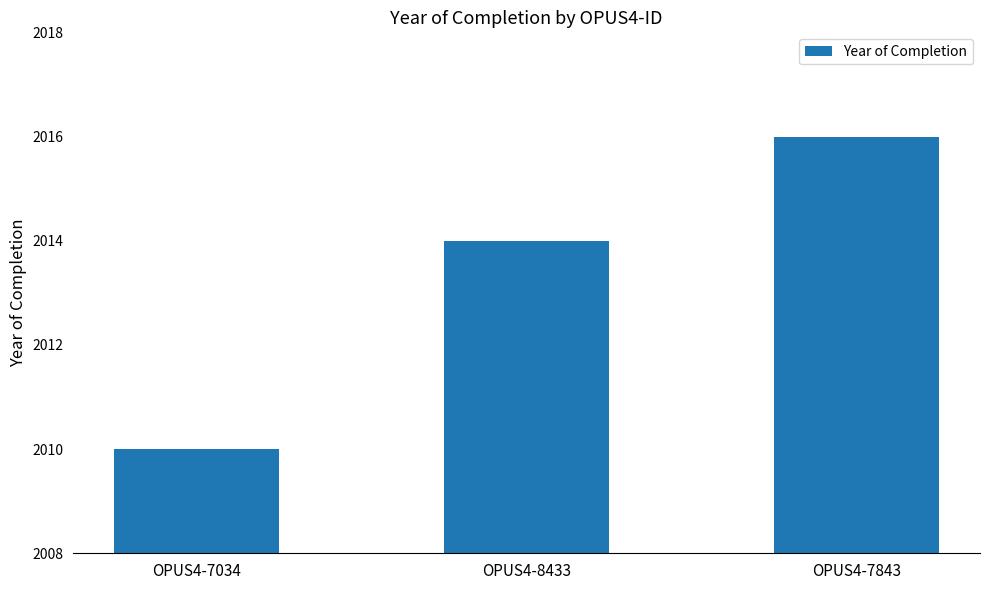

What is the greatest value displayed?

2016